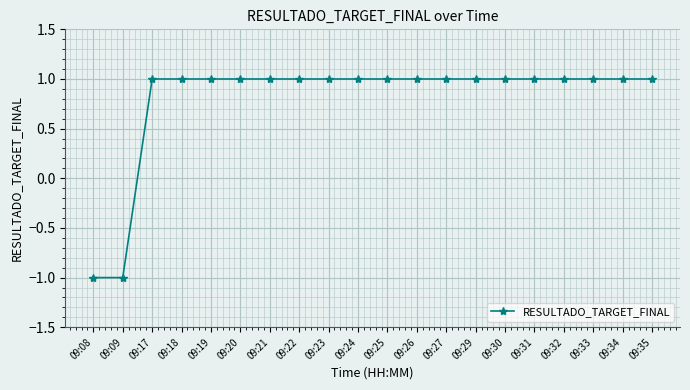

How many positive values are there?

18